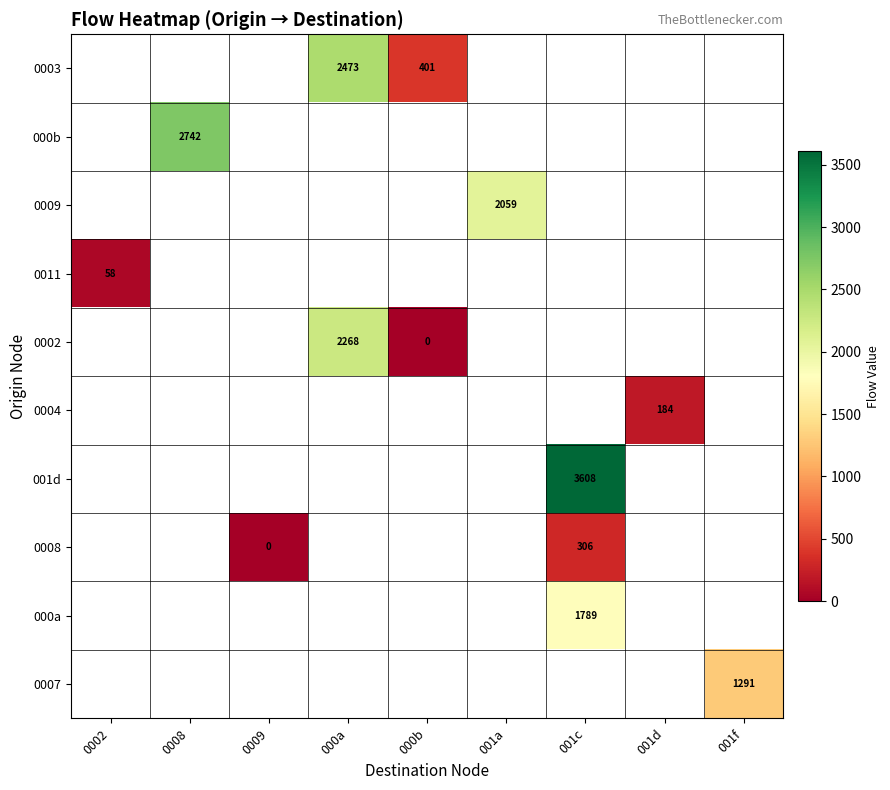

What is the greatest value displayed?

3608.0